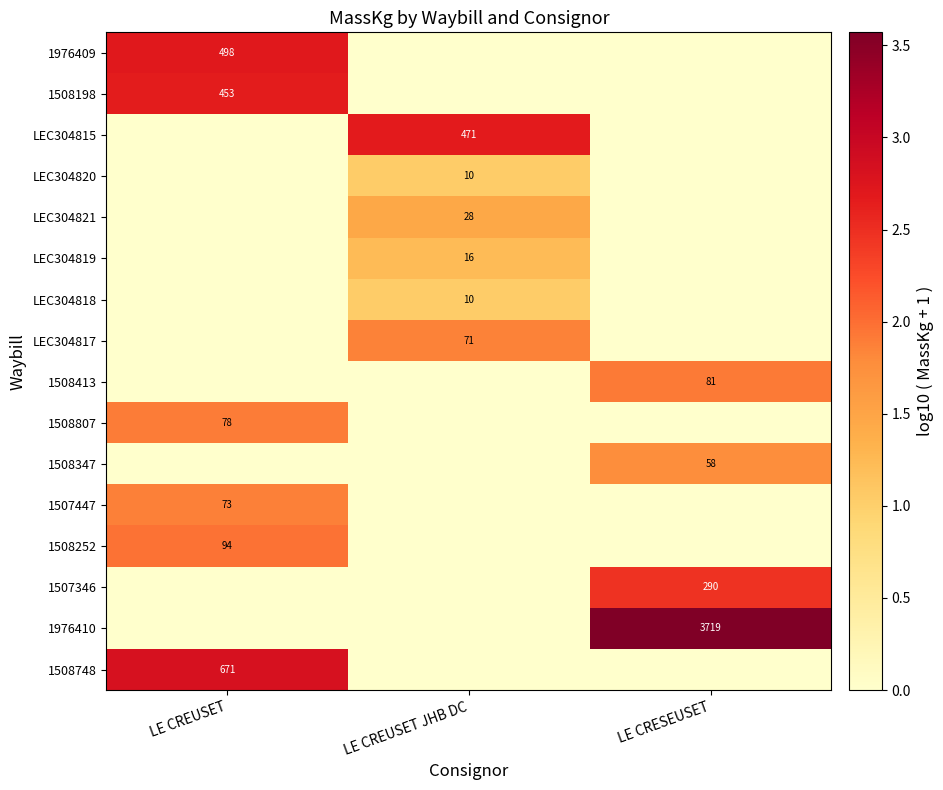

Is it true that 1508748 equals 1105 at LE CREUSET?

False